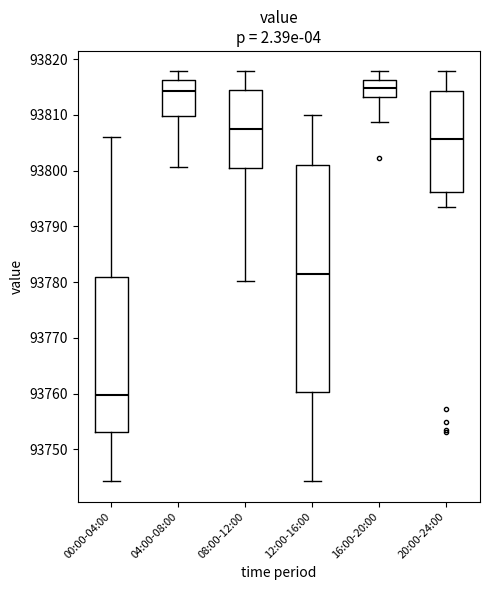

Comparing the boxes themselves (not the whiskers), which one is the tallest?

12:00-16:00